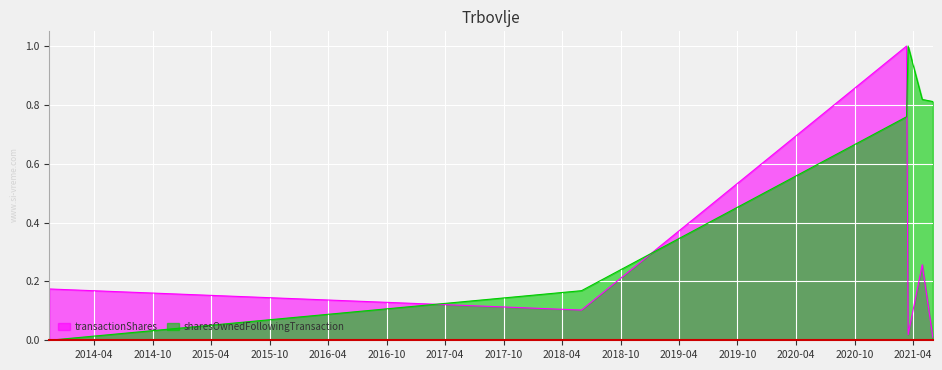

Which has a higher value, 2021-04-30 or 2018-06-01?

2021-04-30